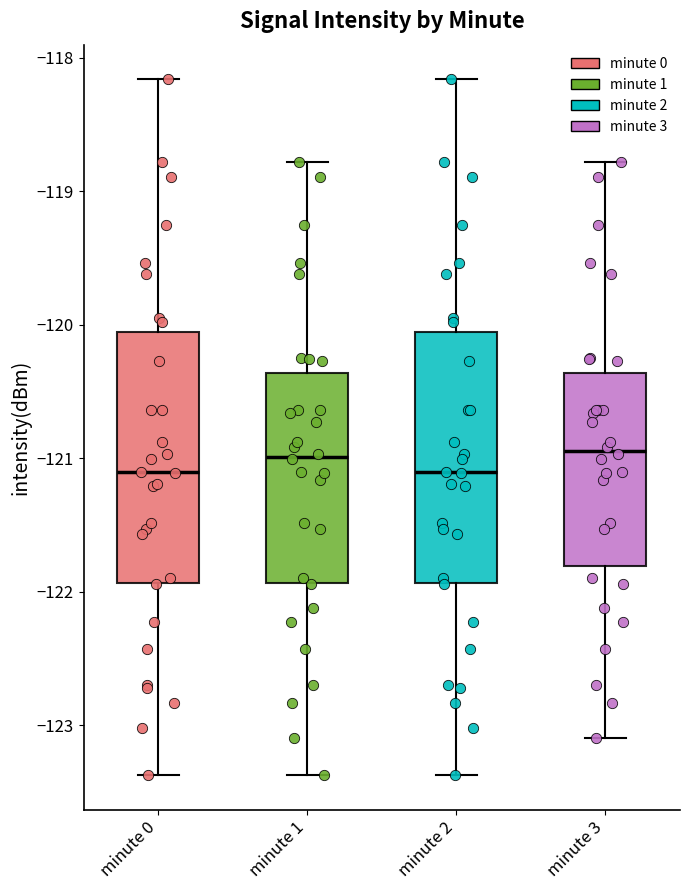

Reading left to right, transcribe this box plot: for each box, give where its median line is, the range the box spans, and where its two whiskers end, as read against the y-axis. The values are not printed on the chart, so give them approximately, as read against the axis.

minute 0: median -121.1, box -121.9 to -120.1, whiskers -123.4 to -118.2
minute 1: median -121.0, box -121.9 to -120.4, whiskers -123.4 to -118.8
minute 2: median -121.1, box -121.9 to -120.1, whiskers -123.4 to -118.2
minute 3: median -120.9, box -121.8 to -120.4, whiskers -123.1 to -118.8